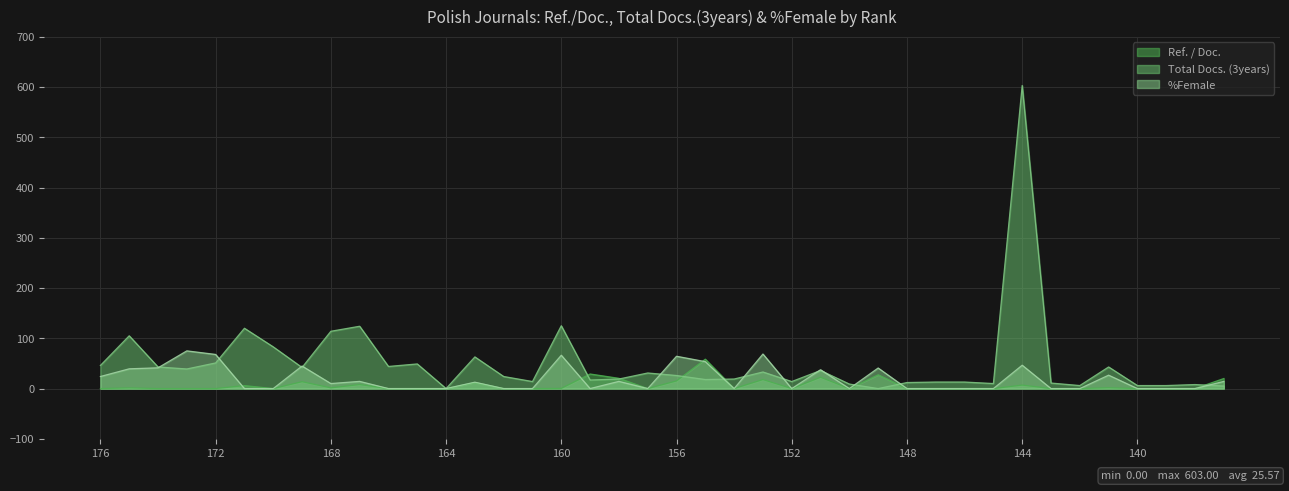

What is the total value across all series at 149?

68.3